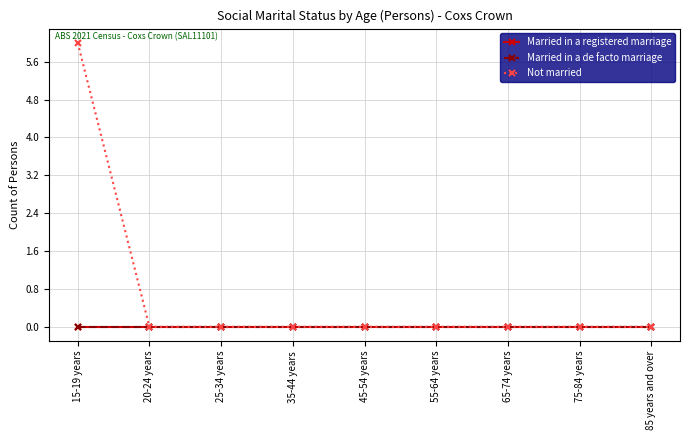

At 75-84 years, list the series in order from smallest to largest.

Married in a registered marriage, Married in a de facto marriage, Not married